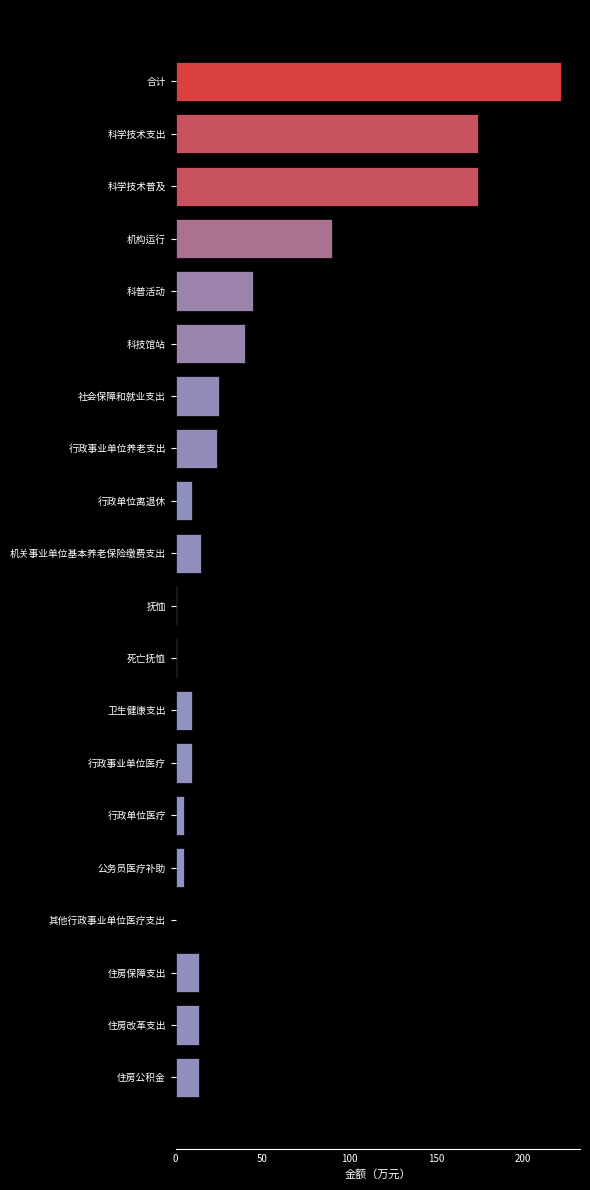

What is the change in value from 科学技术普及 to 住房保障支出?

-160.9